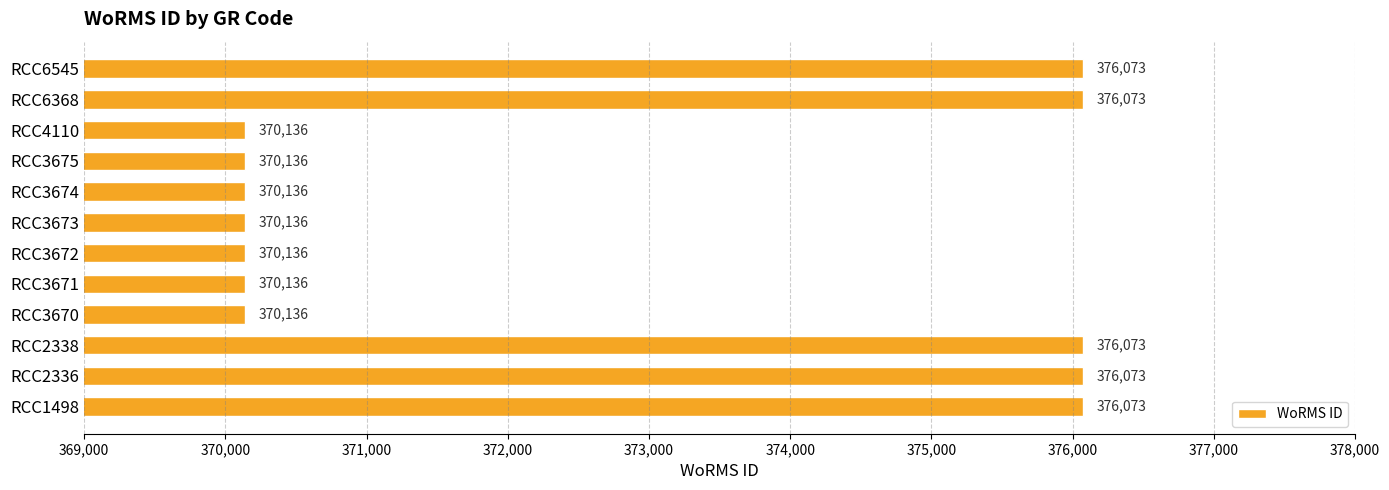

Between RCC1498 and RCC4110, which is larger?

RCC1498